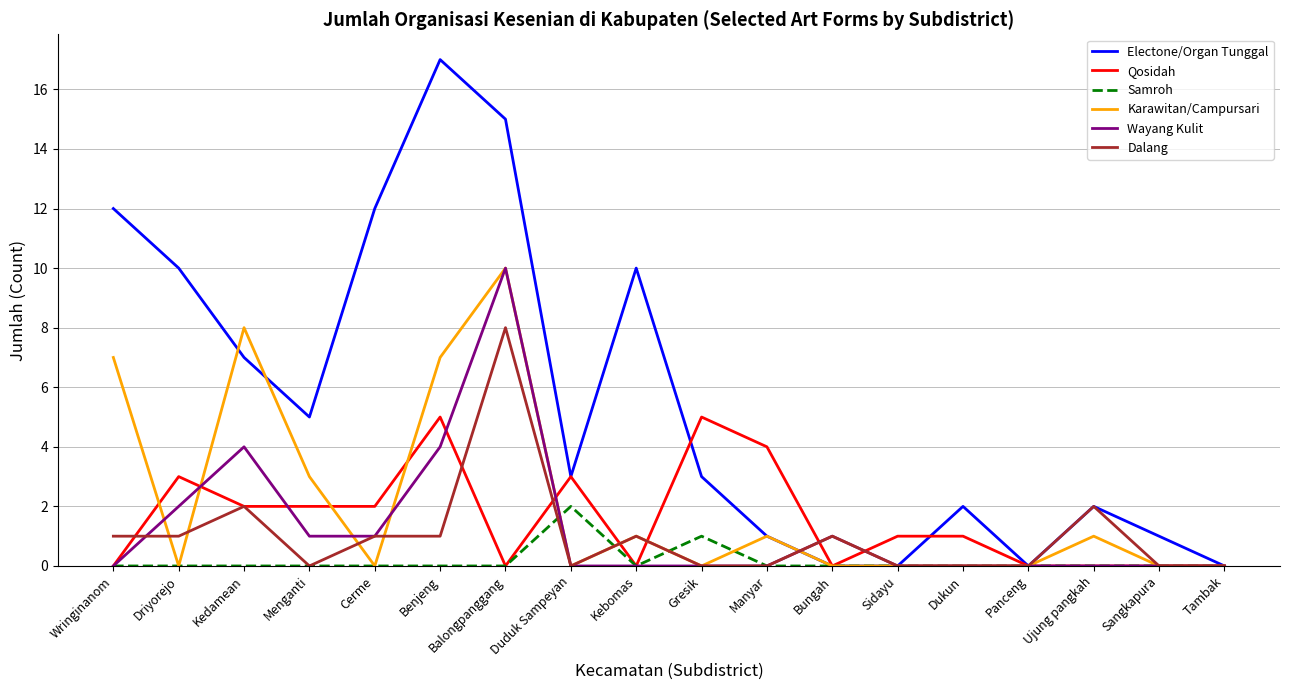

How many lines are shown in the chart?

6